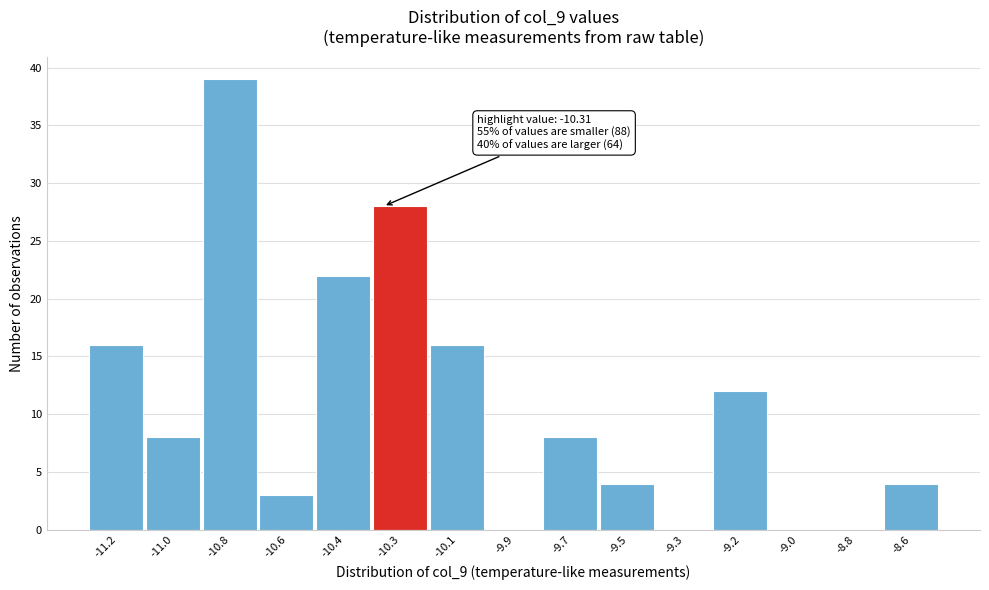

Reading right to left, extract all data points from this chart.

-8.6=4	-8.8=0	-9.0=0	-9.2=12	-9.3=0	-9.5=4	-9.7=8	-9.9=0	-10.1=16	-10.3=28	-10.4=22	-10.6=3	-10.8=39	-11.0=8	-11.2=16